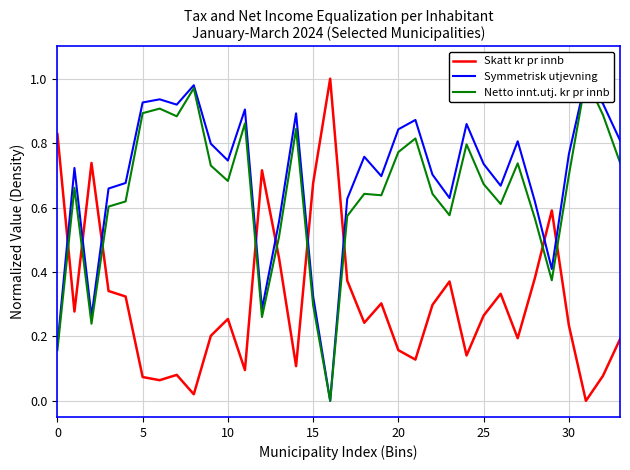

Which series has the largest range (max minus min)?

Skatt kr pr innb